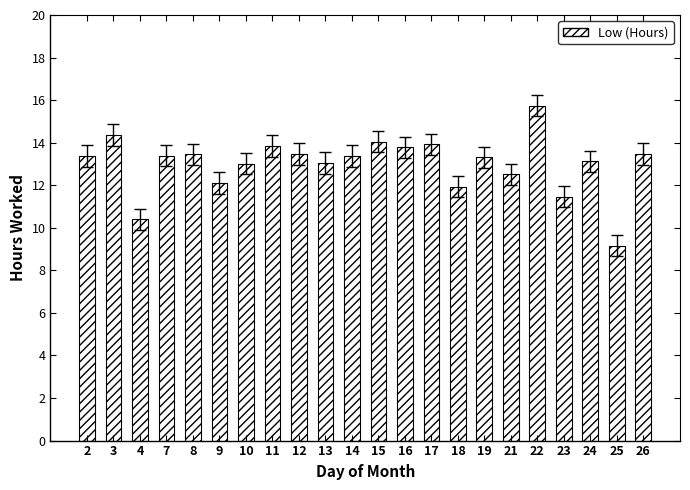

True or false: the data shows 24.6 at 15.

False